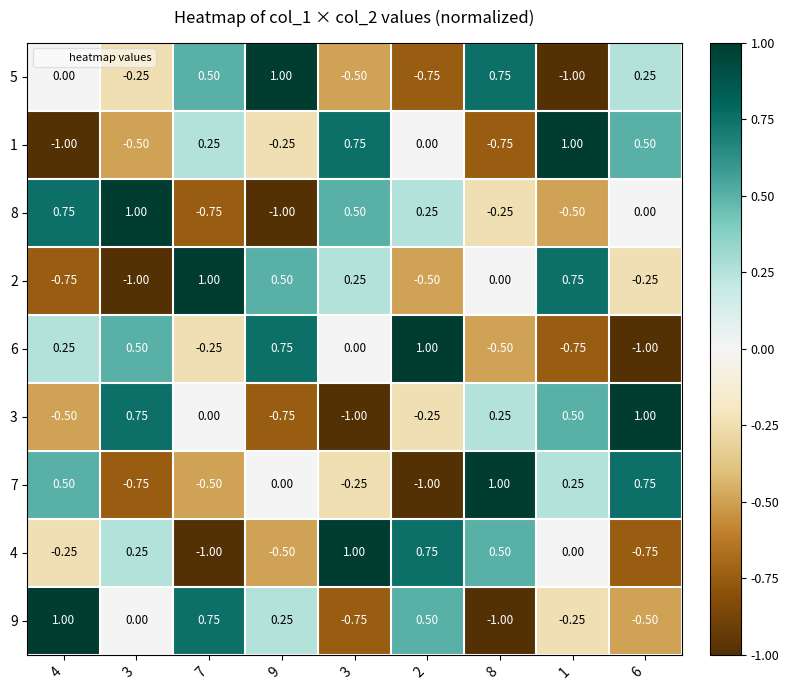

Reading left to right, list all the values displayed in this chart.

5: 4=0.0	3=-0.2	7=0.5	9=1.0	3=-0.5	2=-0.8	8=0.8	1=-1.0	6=0.2
1: 4=-1.0	3=-0.5	7=0.2	9=-0.2	3=0.8	2=0.0	8=-0.8	1=1.0	6=0.5
8: 4=0.8	3=1.0	7=-0.8	9=-1.0	3=0.5	2=0.2	8=-0.2	1=-0.5	6=0.0
2: 4=-0.8	3=-1.0	7=1.0	9=0.5	3=0.2	2=-0.5	8=0.0	1=0.8	6=-0.2
6: 4=0.2	3=0.5	7=-0.2	9=0.8	3=0.0	2=1.0	8=-0.5	1=-0.8	6=-1.0
3: 4=-0.5	3=0.8	7=0.0	9=-0.8	3=-1.0	2=-0.2	8=0.2	1=0.5	6=1.0
7: 4=0.5	3=-0.8	7=-0.5	9=0.0	3=-0.2	2=-1.0	8=1.0	1=0.2	6=0.8
4: 4=-0.2	3=0.2	7=-1.0	9=-0.5	3=1.0	2=0.8	8=0.5	1=0.0	6=-0.8
9: 4=1.0	3=0.0	7=0.8	9=0.2	3=-0.8	2=0.5	8=-1.0	1=-0.2	6=-0.5